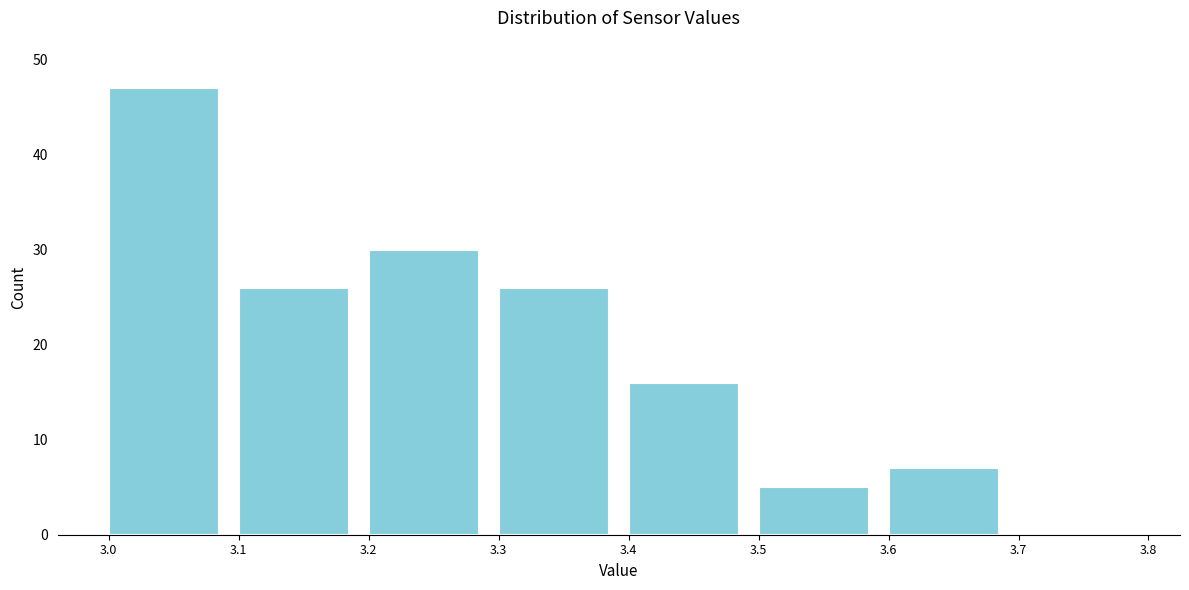

Reading left to right, transcribe this chart: for each bar, give the range it covers on the x-axis and its height. The values are not printed on the chart, so give them approximately, as read against the axis.

3.0 to 3.1: 47
3.1 to 3.2: 26
3.2 to 3.3: 30
3.3 to 3.4: 26
3.4 to 3.5: 16
3.5 to 3.6: 5
3.6 to 3.7: 7
3.7 to 3.8: 0